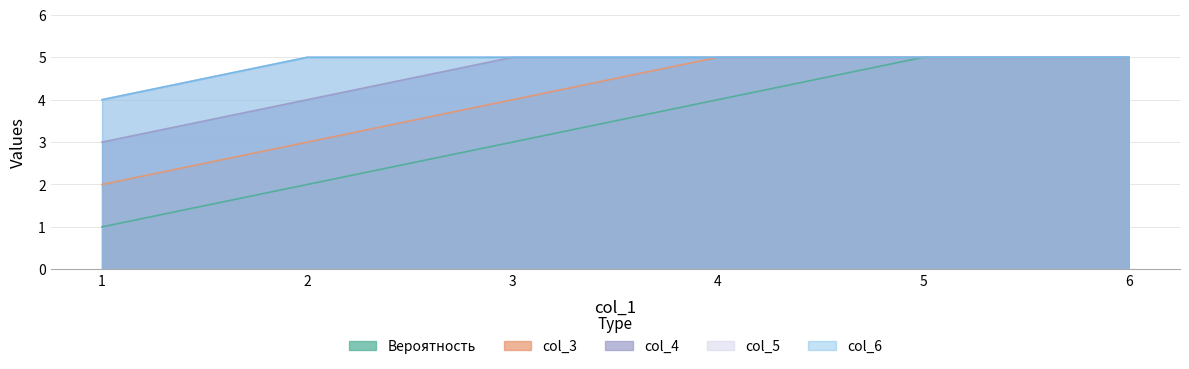

Reading left to right, what are all the values shown in this chart?

Вероятность: 1	2	3	4	5	5
col_3: 2	3	4	5	5	5
col_4: 3	4	5	5	5	5
col_5: 4	5	5	5	5	5
col_6: 4	5	5	5	5	5